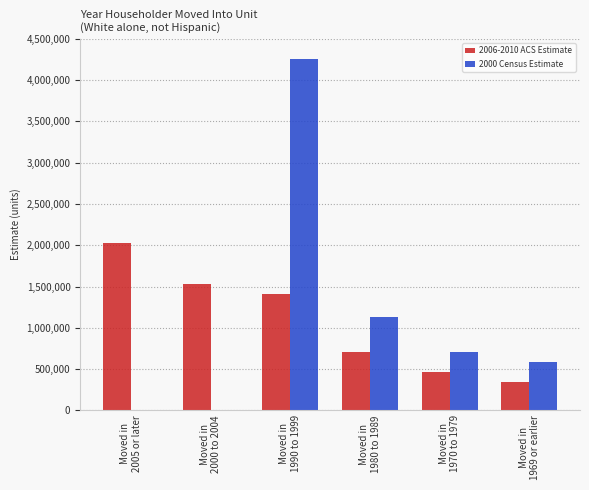

What is the greatest value displayed?

4260815